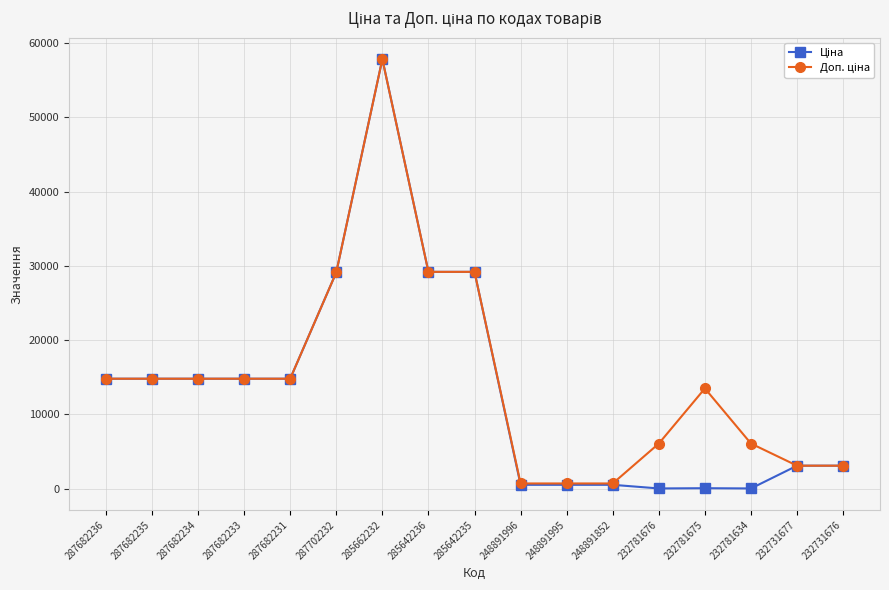

At which category is the sum across all series the highest?

285662232